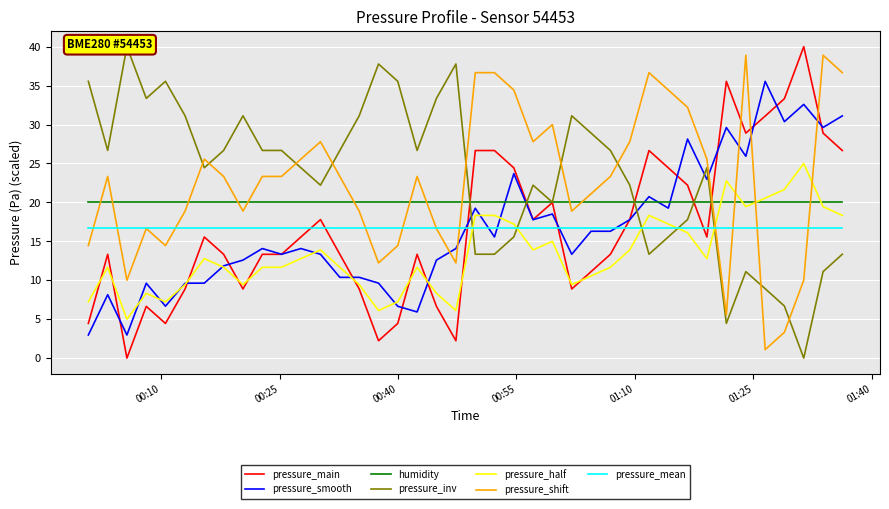

Which series ends up on top after the final intersection of pressure_main and pressure_half?

pressure_main